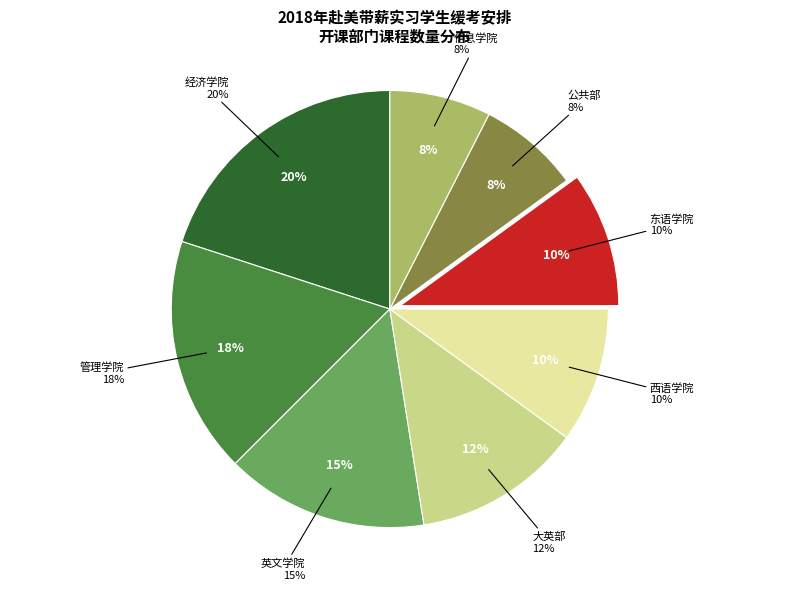

How much of the chart is everything except 西语学院?

90.0%